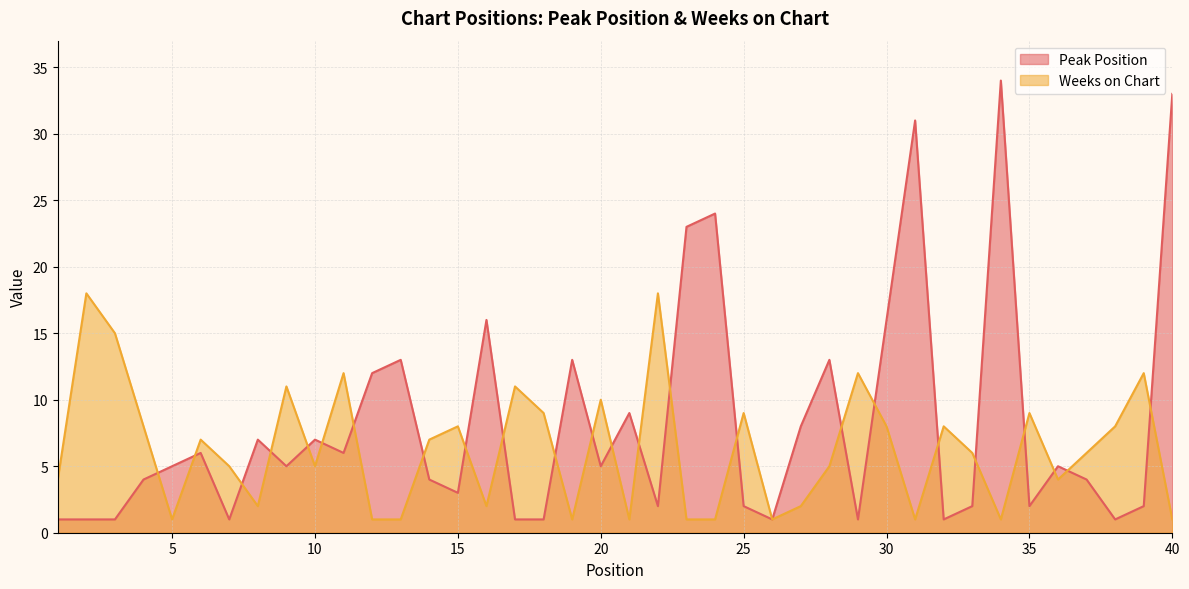

Between 39 and 40, which is larger?

40